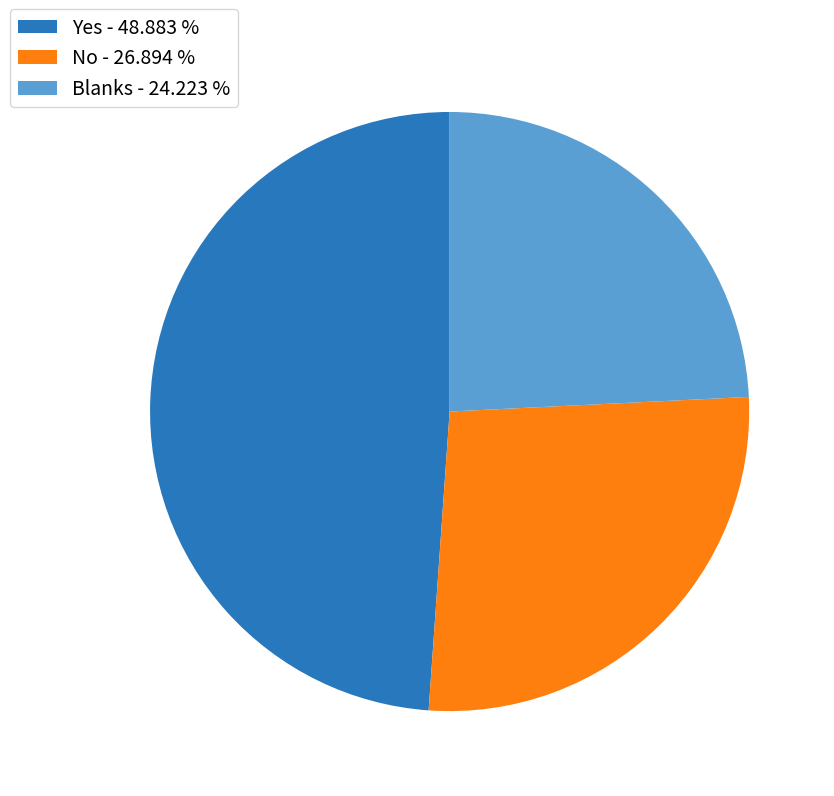

Is there any slice that represents more than half of the pie?

No